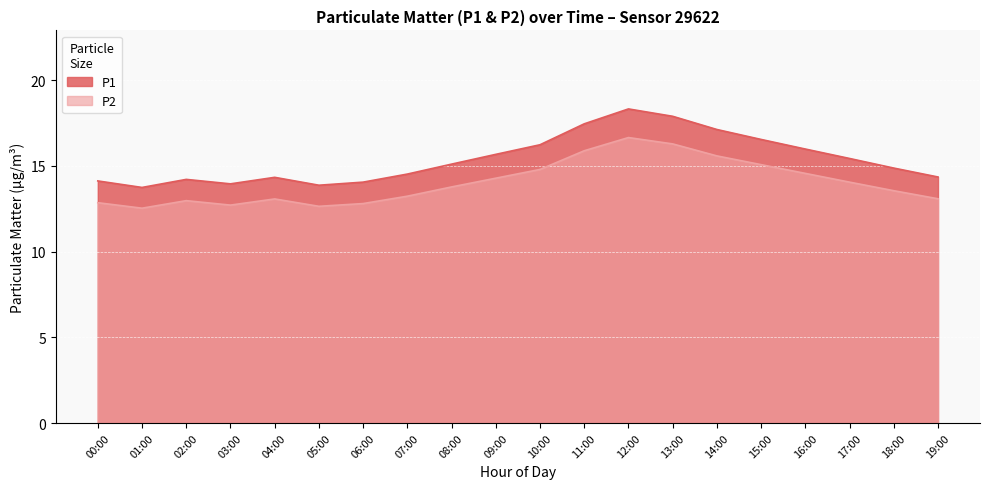

At how many categories does at least one series exceed 17?

4